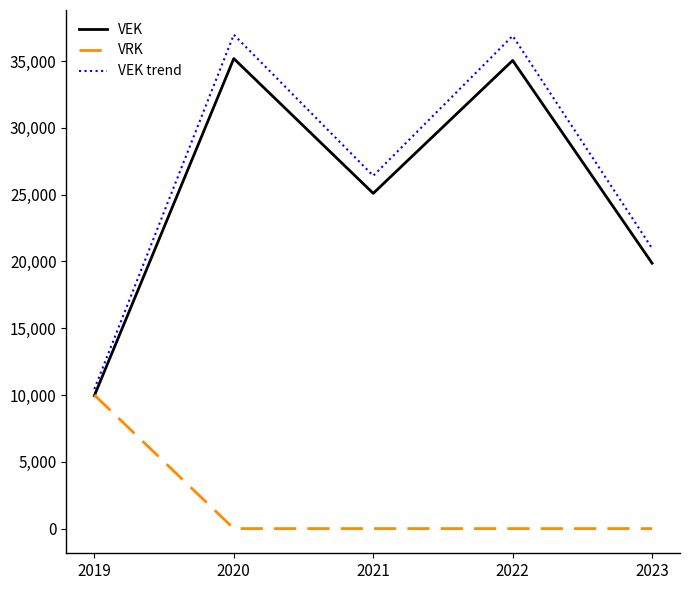

List the series in order of their peak value, lowest first.

VRK, VEK, VEK trend